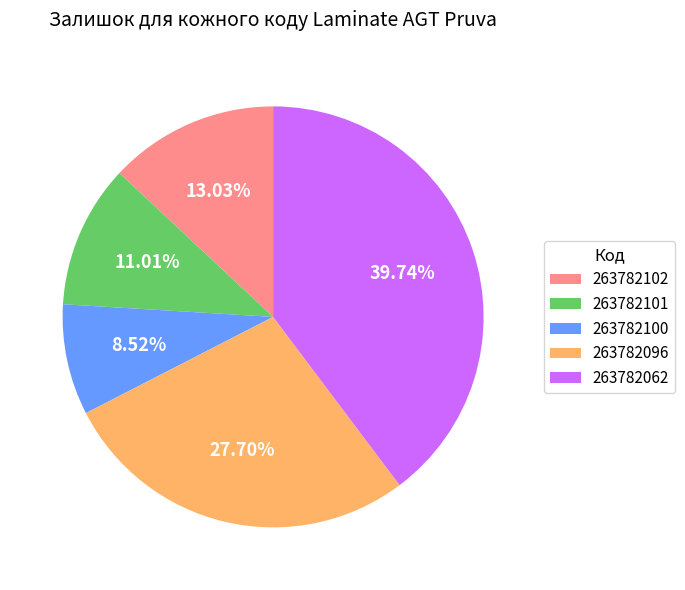

To the nearest percent, what is the difference between the largest and smallest slice percentages?

31%